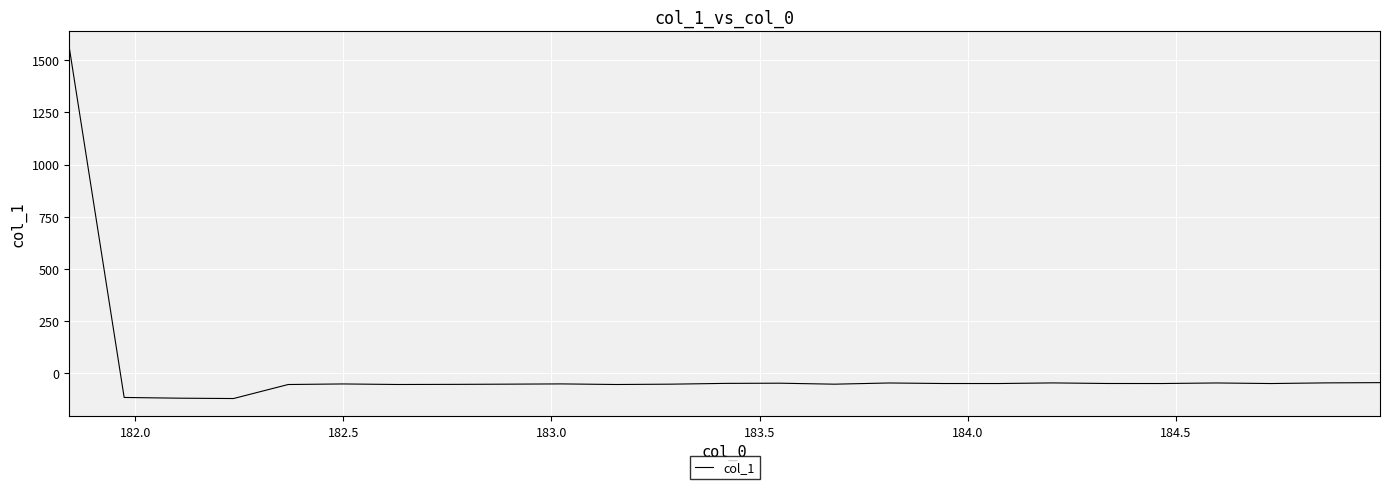

How many values are below -50?

17